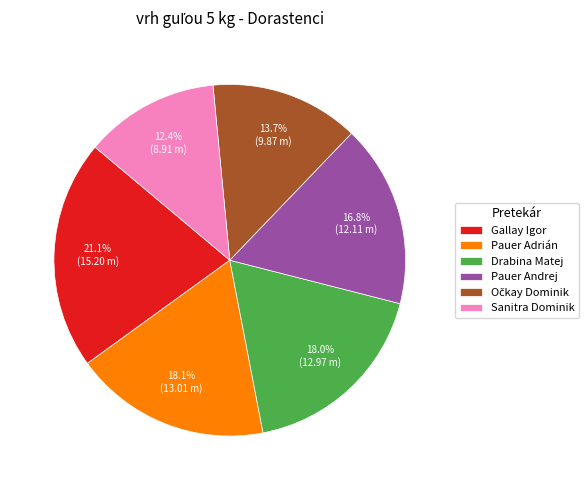

True or false: Sanitra Dominik accounts for 2% of the total.

False